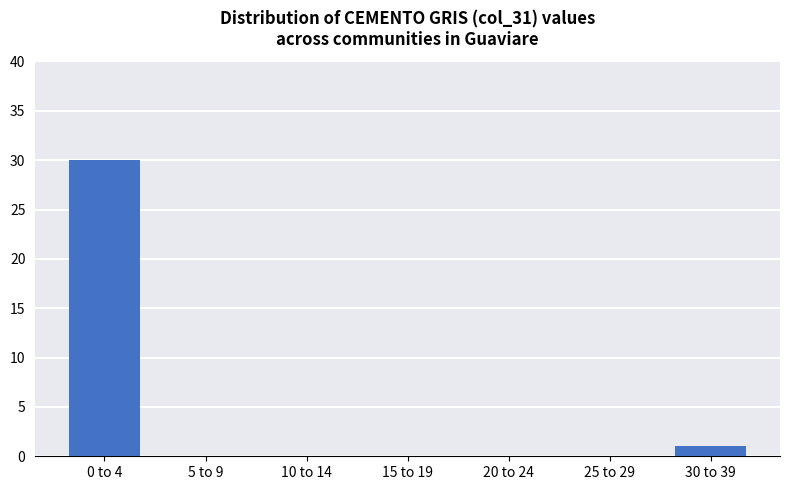

Reading right to left, extract all data points from this chart.

30 to 39=1	25 to 29=0	20 to 24=0	15 to 19=0	10 to 14=0	5 to 9=0	0 to 4=30